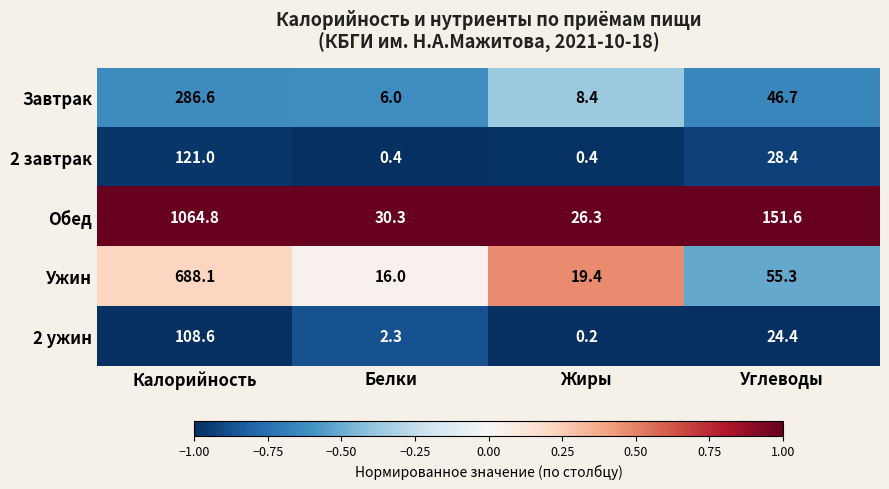

The value of Ужин at Углеводы is 55.3. True or false?

True